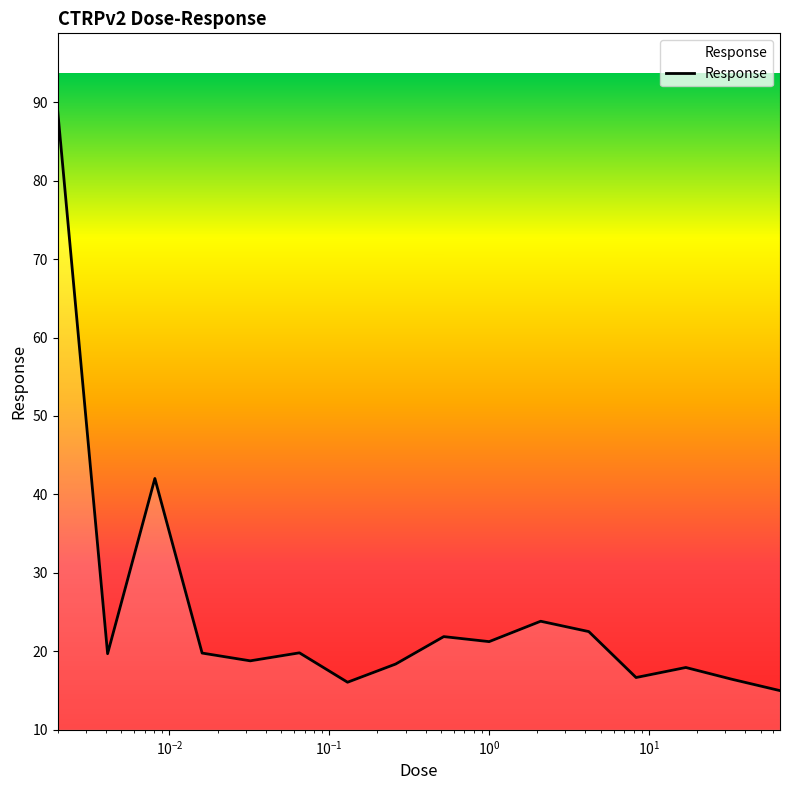

What is the smallest value displayed?

15.0